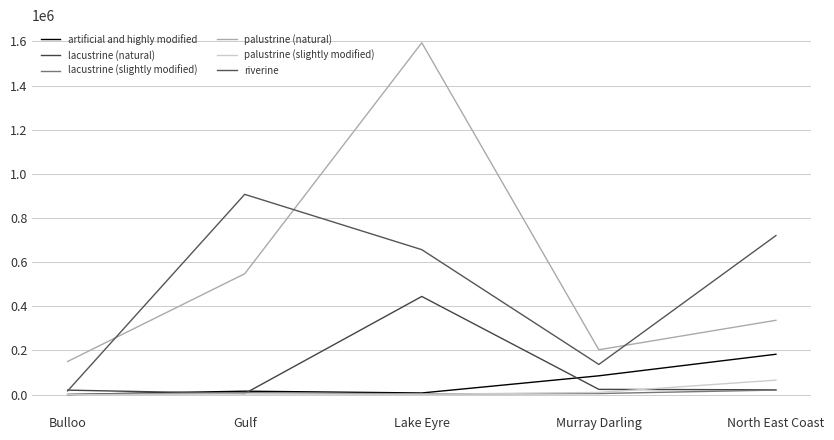

Reading left to right, what are all the values shown in this chart?

artificial and highly modified: Bulloo=392	Gulf=15393	Lake Eyre=7329	Murray Darling=85058	North East Coast=182711
lacustrine (natural): Bulloo=20125	Gulf=4508	Lake Eyre=444612	Murray Darling=23581	North East Coast=21601
lacustrine (slightly modified): Bulloo=126	Gulf=8451	Lake Eyre=3215	Murray Darling=4668	North East Coast=20486
palustrine (natural): Bulloo=150012	Gulf=547501	Lake Eyre=1594139	Murray Darling=203048	North East Coast=336571
palustrine (slightly modified): Bulloo=253	Gulf=2551	Lake Eyre=1370	Murray Darling=9725	North East Coast=65399
riverine: Bulloo=16672	Gulf=907236	Lake Eyre=656666	Murray Darling=136471	North East Coast=720491